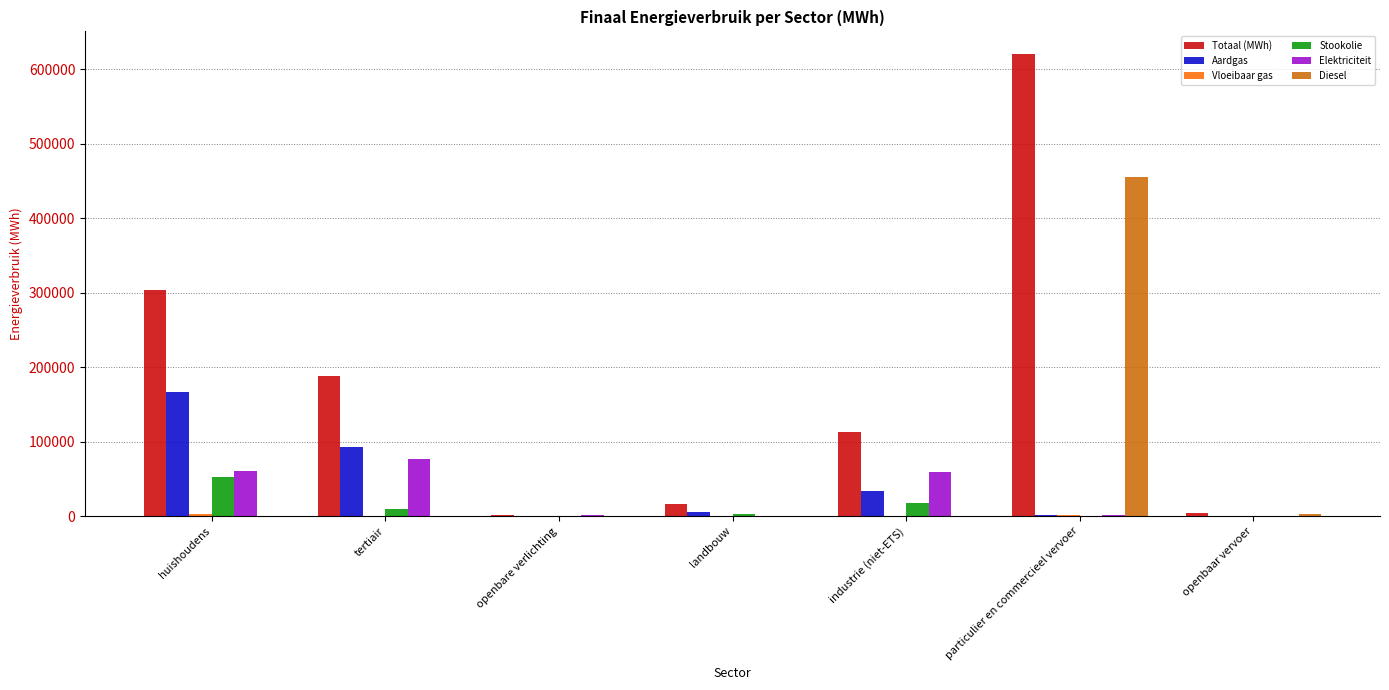

The value of Totaal (MWh) at landbouw is 16169.8. True or false?

True